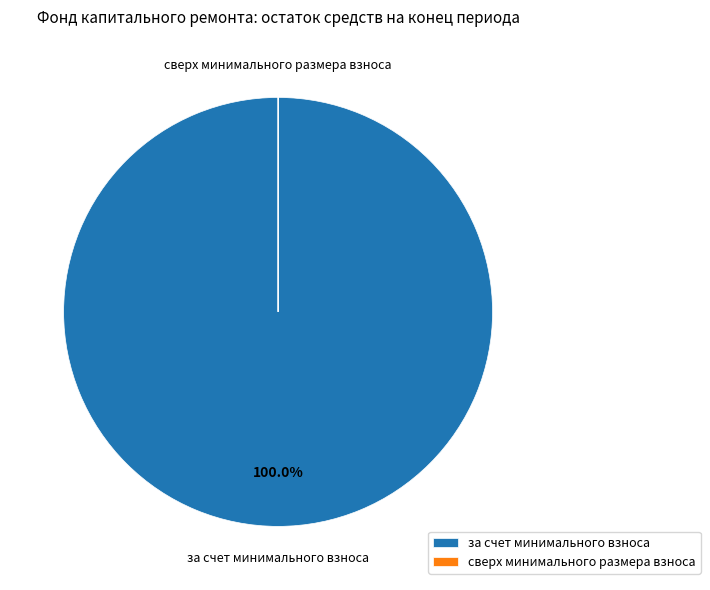

Is there a majority slice in this chart?

Yes